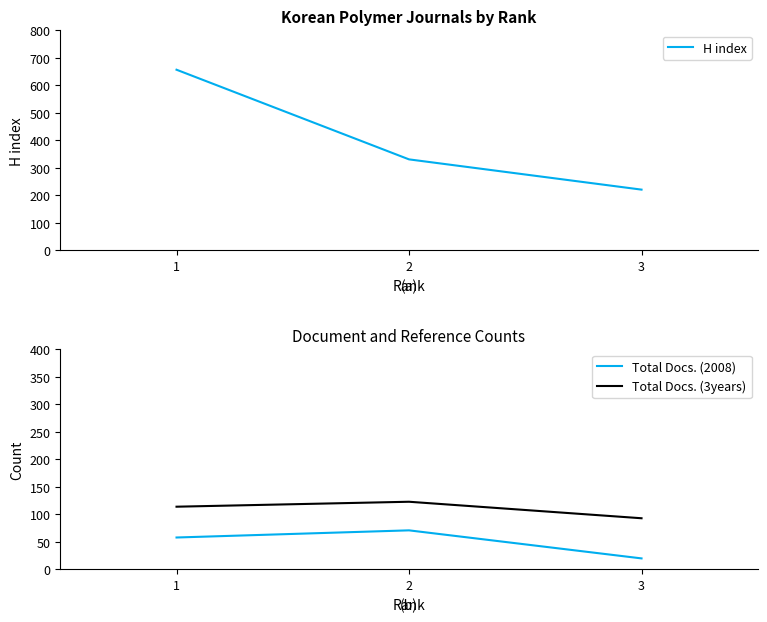

Reading left to right, list all the values displayed in this chart.

H index: 657	331	221
Total Docs. (2008): 58	71	20
Total Docs. (3years): 114	123	93